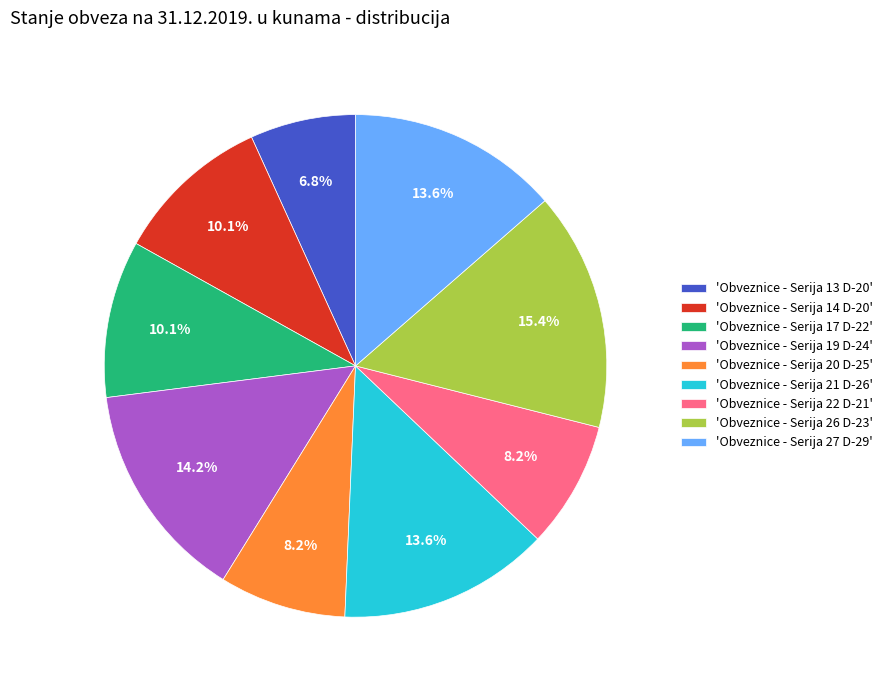

Does 'Obveznice - Serija 19 D-24' account for over 50% of the chart?

No